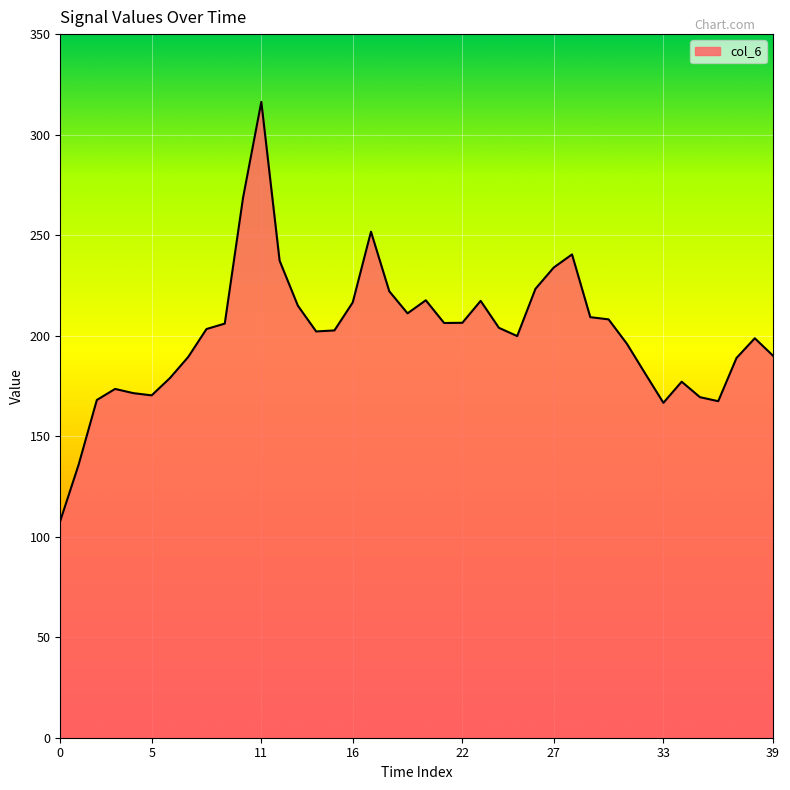

What is the difference between the maximum and minimum values?

208.4